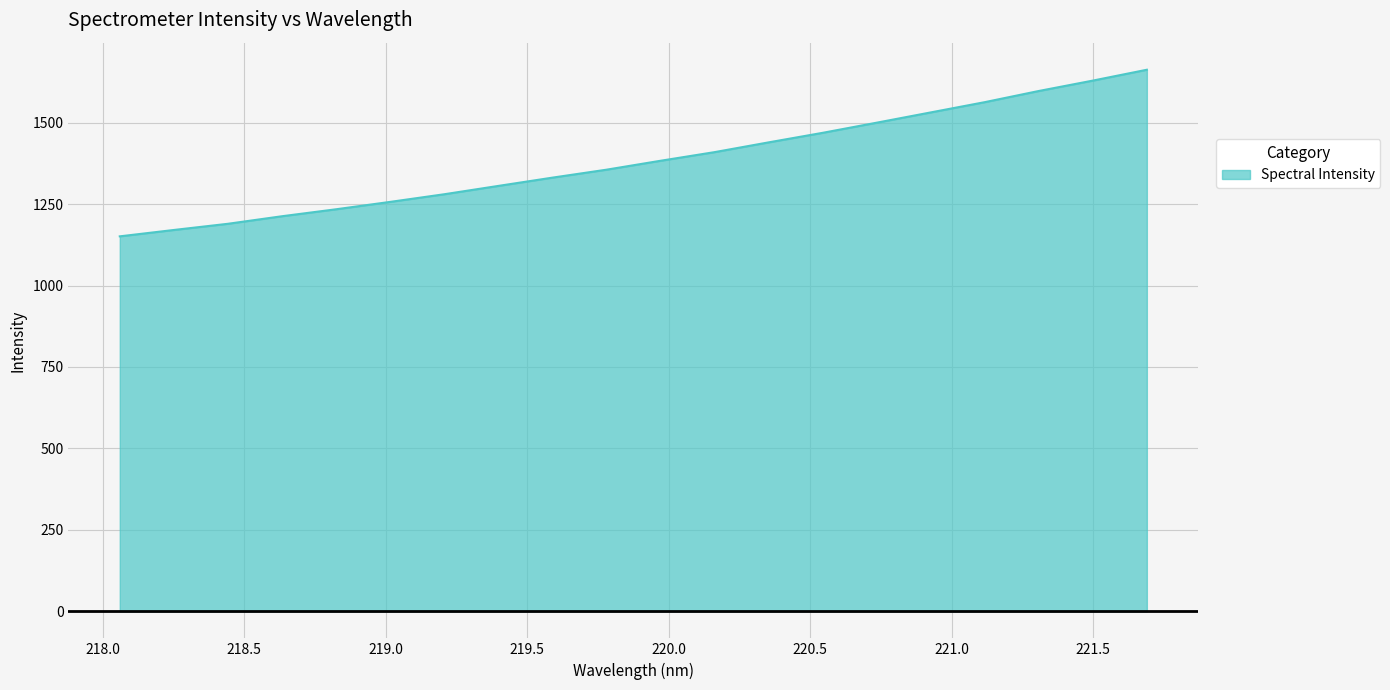

What is the minimum value shown in the chart?

1151.1